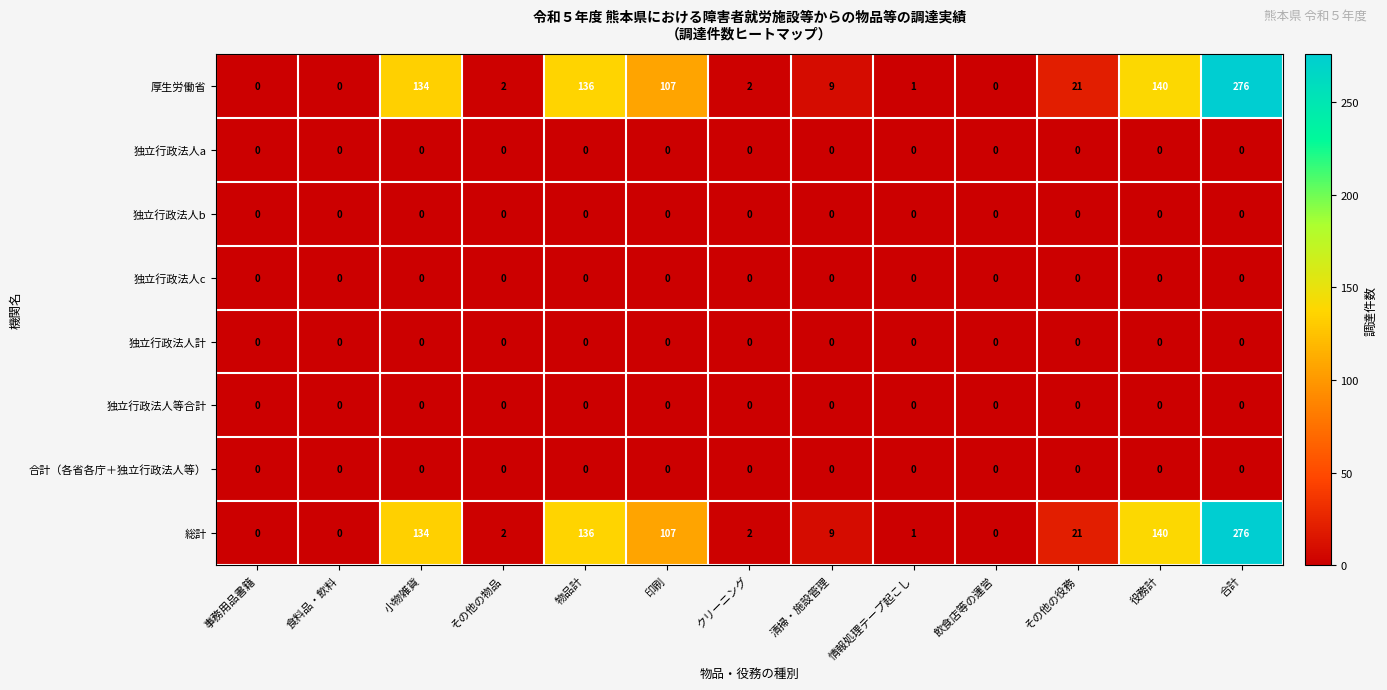

Where is 厚生労働省 nearest to the value 138?

物品計